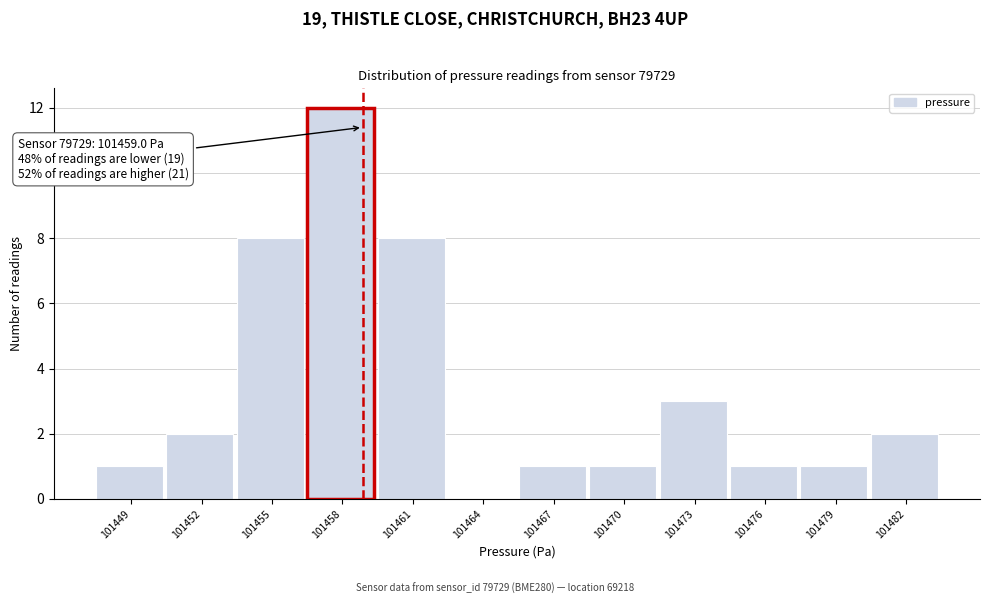

Over which range of the x-axis is the bar tallest?

101456.5 to 101459.5